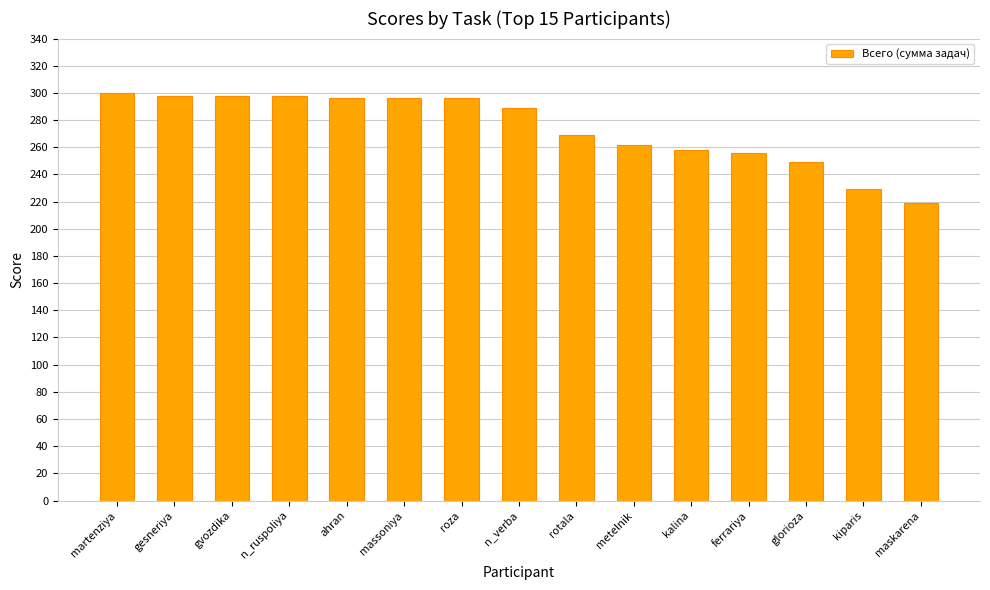

Which category has the lowest value across all series?

maskarena